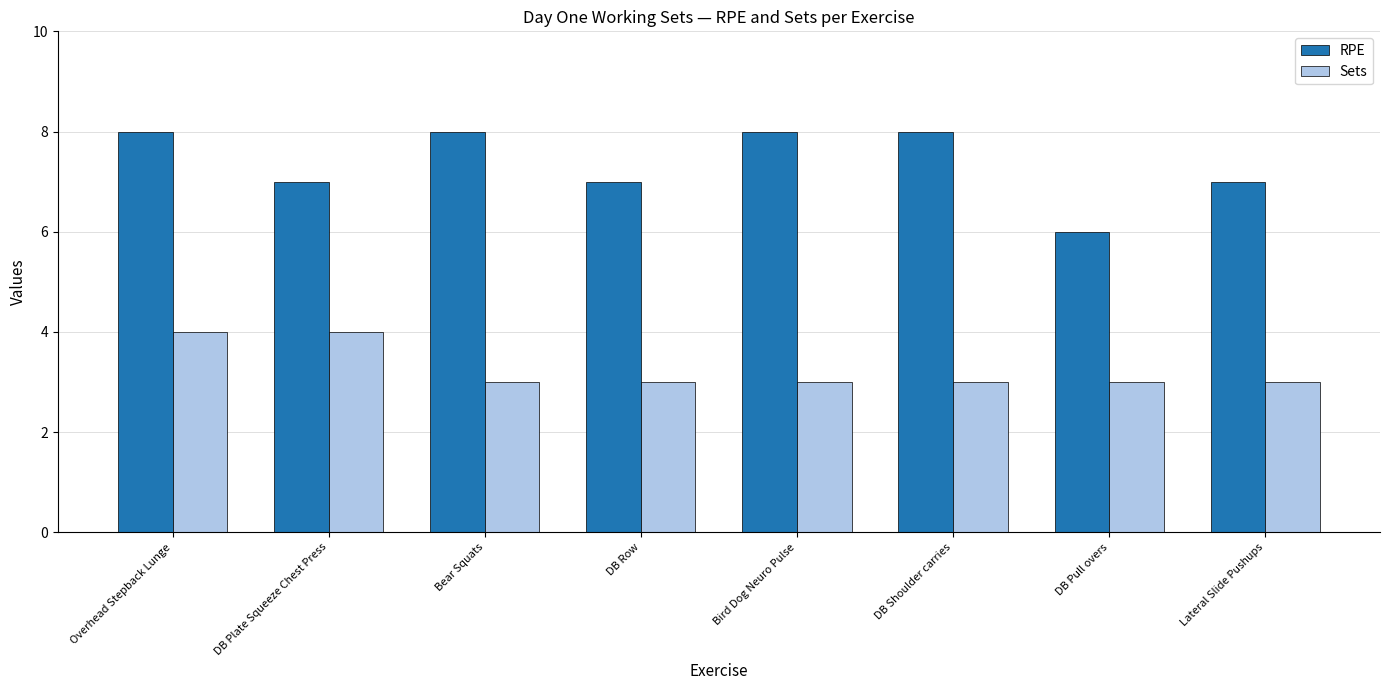

Rank the series by their maximum value, from highest to lowest.

RPE, Sets